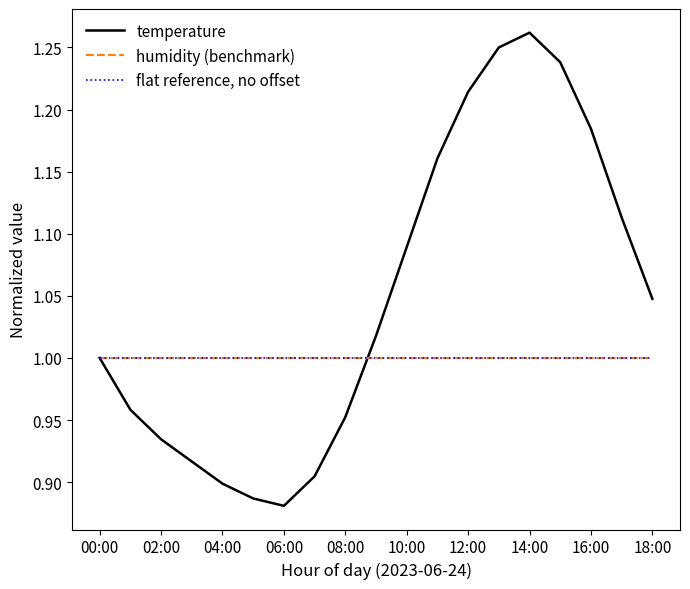

How many lines are shown in the chart?

3